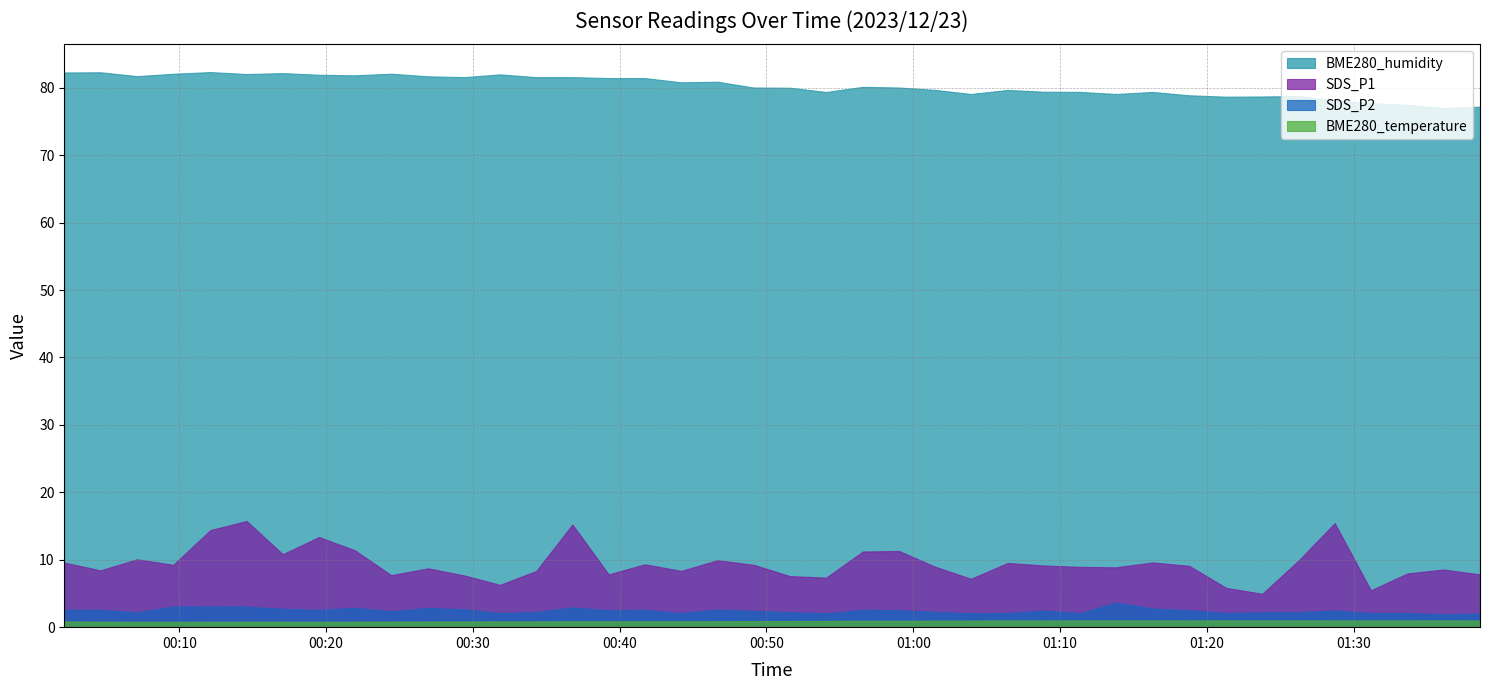

What is the greatest value displayed?

82.3